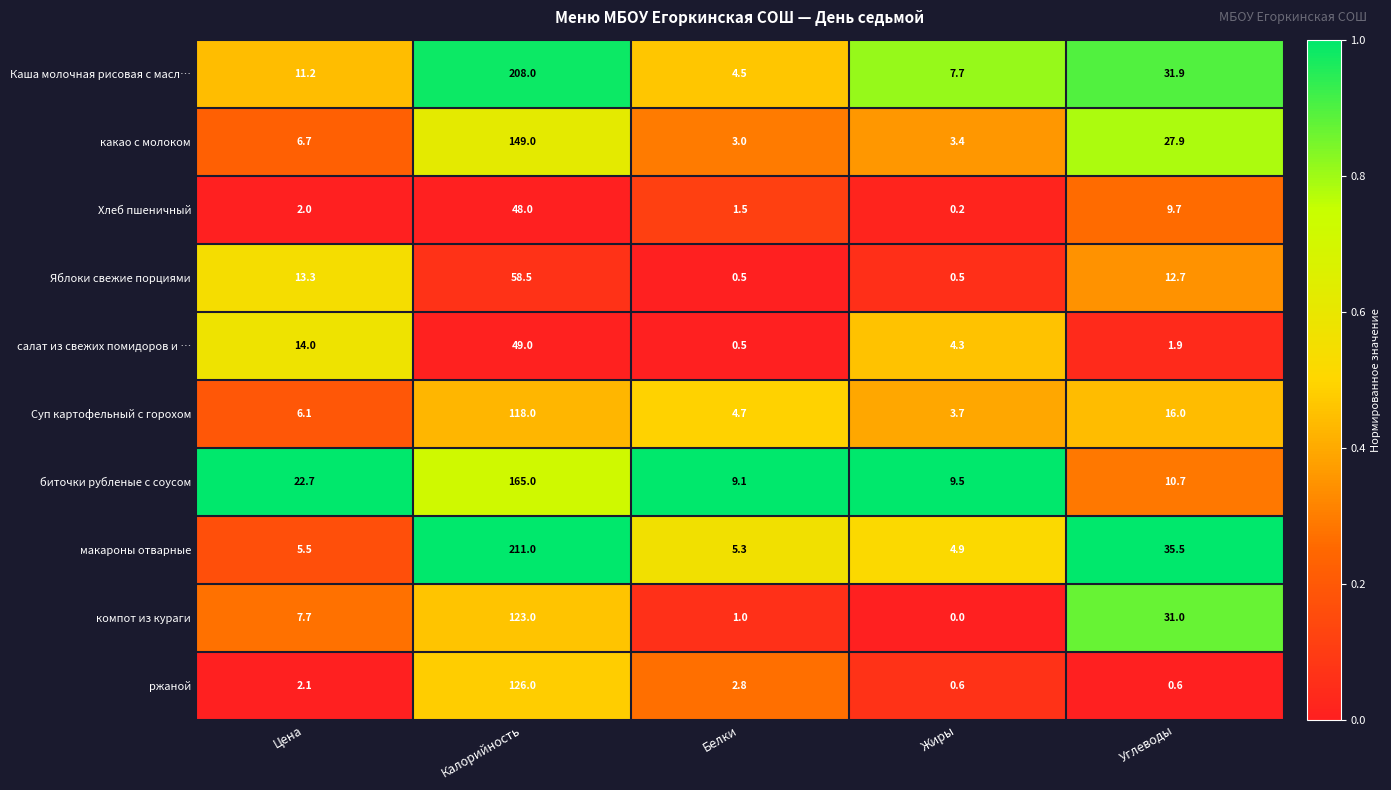

What is the total value across all series at Углеводы?

177.9